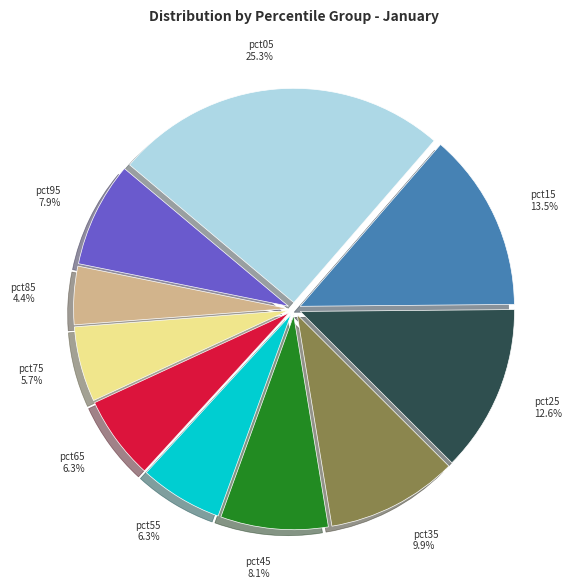

True or false: pct75 accounts for 6% of the total.

True